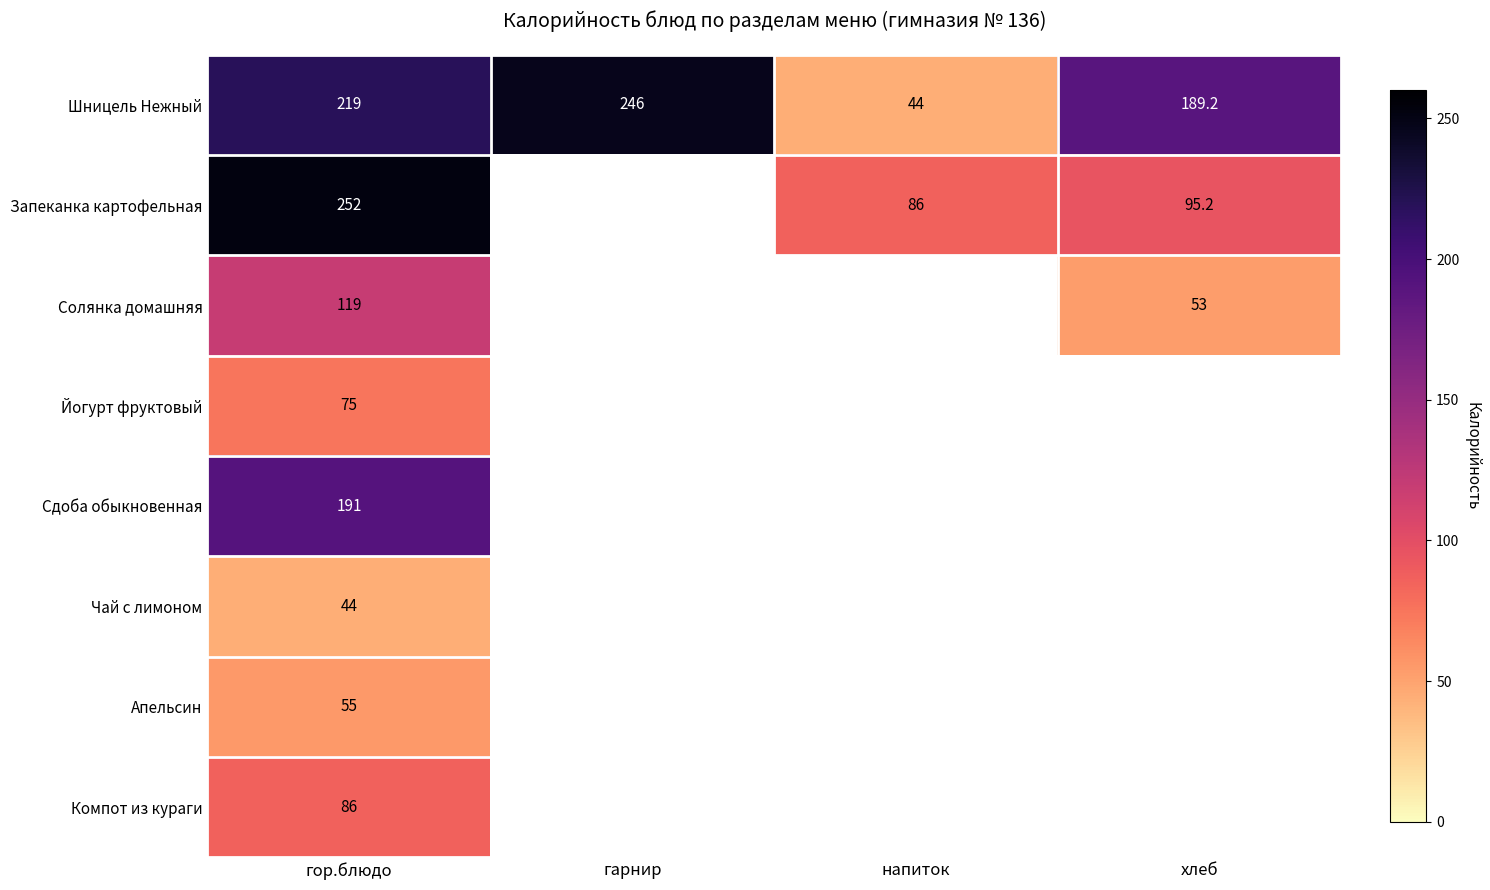

The value of Сдоба обыкновенная at гор.блюдо is 82.9. True or false?

False